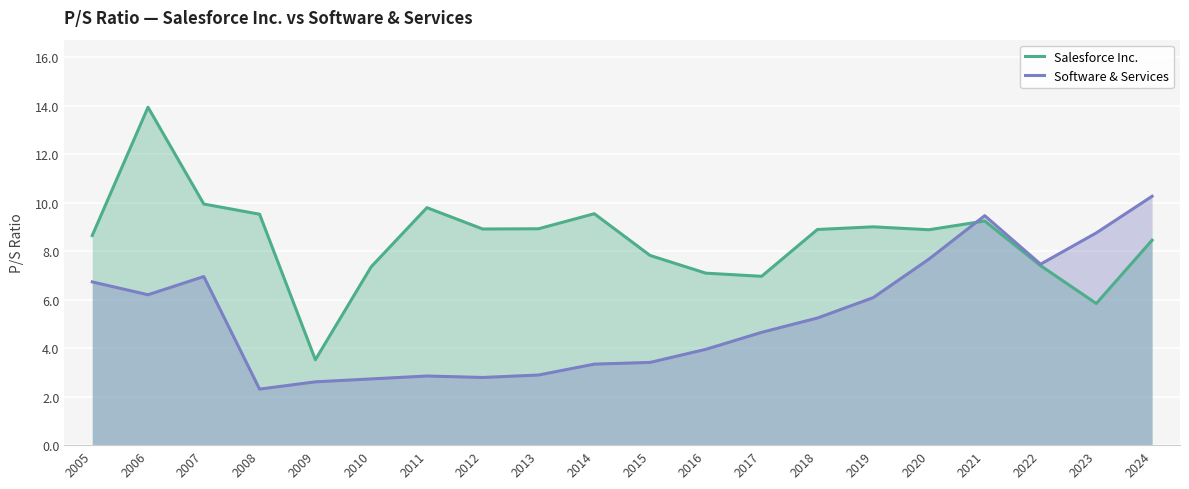

What is the value of the Software & Services point at the 12th from the left?

4.0